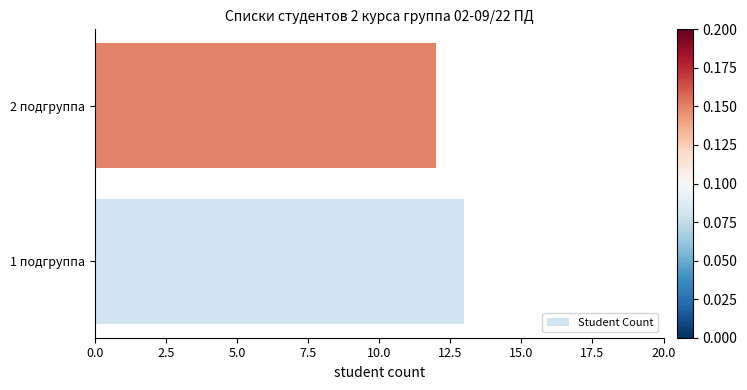

The value at 2 подгруппа is 20. True or false?

False